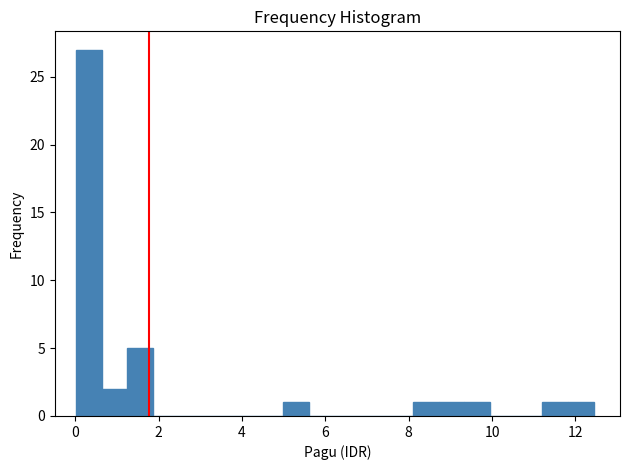

Read against the x-axis, roughly where is the centre of the tallest bar?

0.4